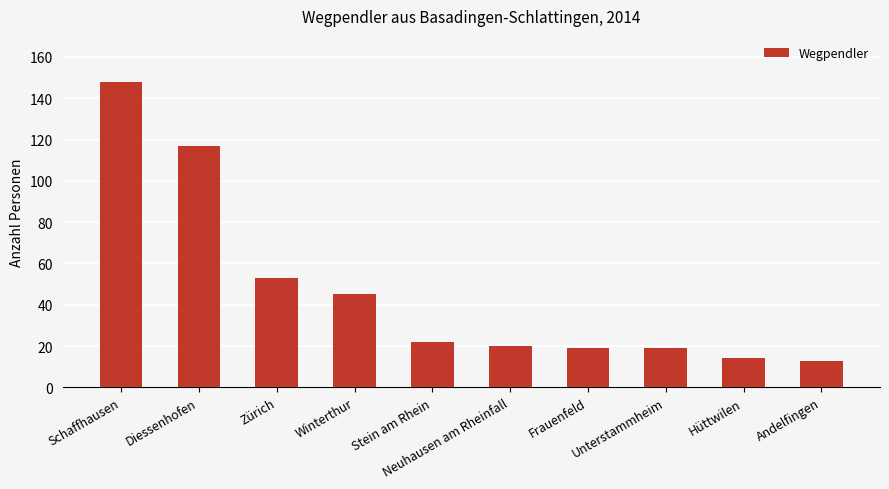

What is the difference between the second highest and second lowest values?

103